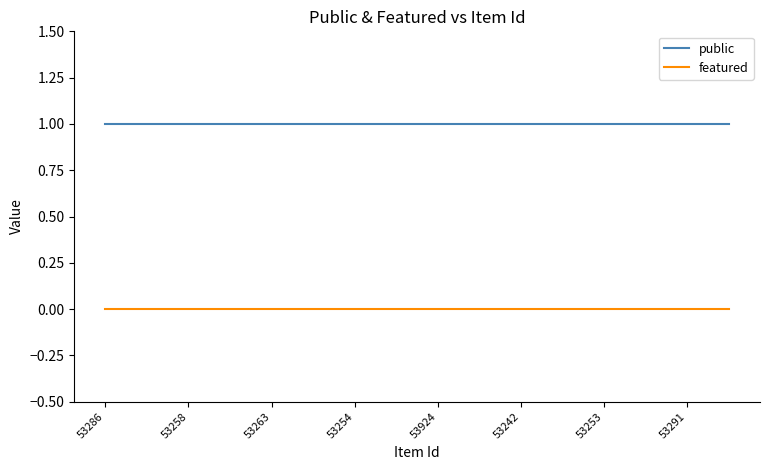

True or false: featured and public cross at least once.

False